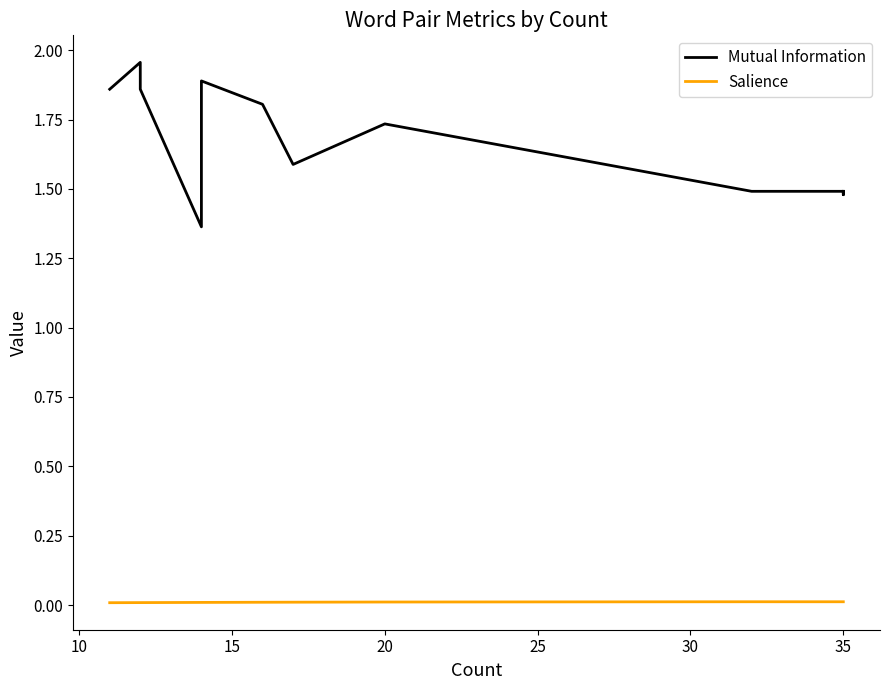

True or false: Mutual Information and Salience intersect in this chart.

False